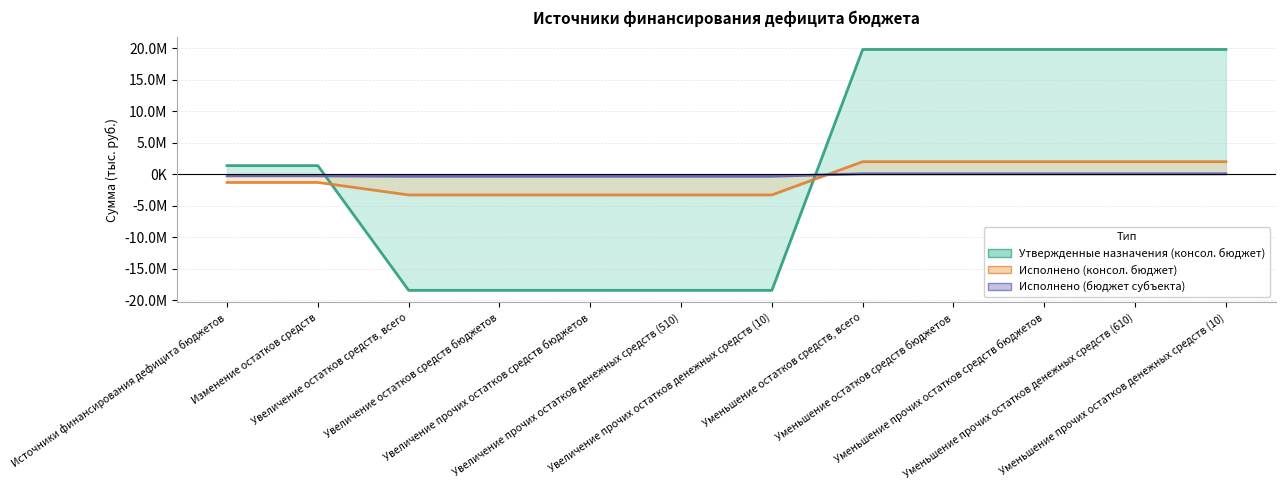

How many intersections are there between Утвержденные назначения (консол. бюджет) and Исполнено (бюджет субъекта)?

2